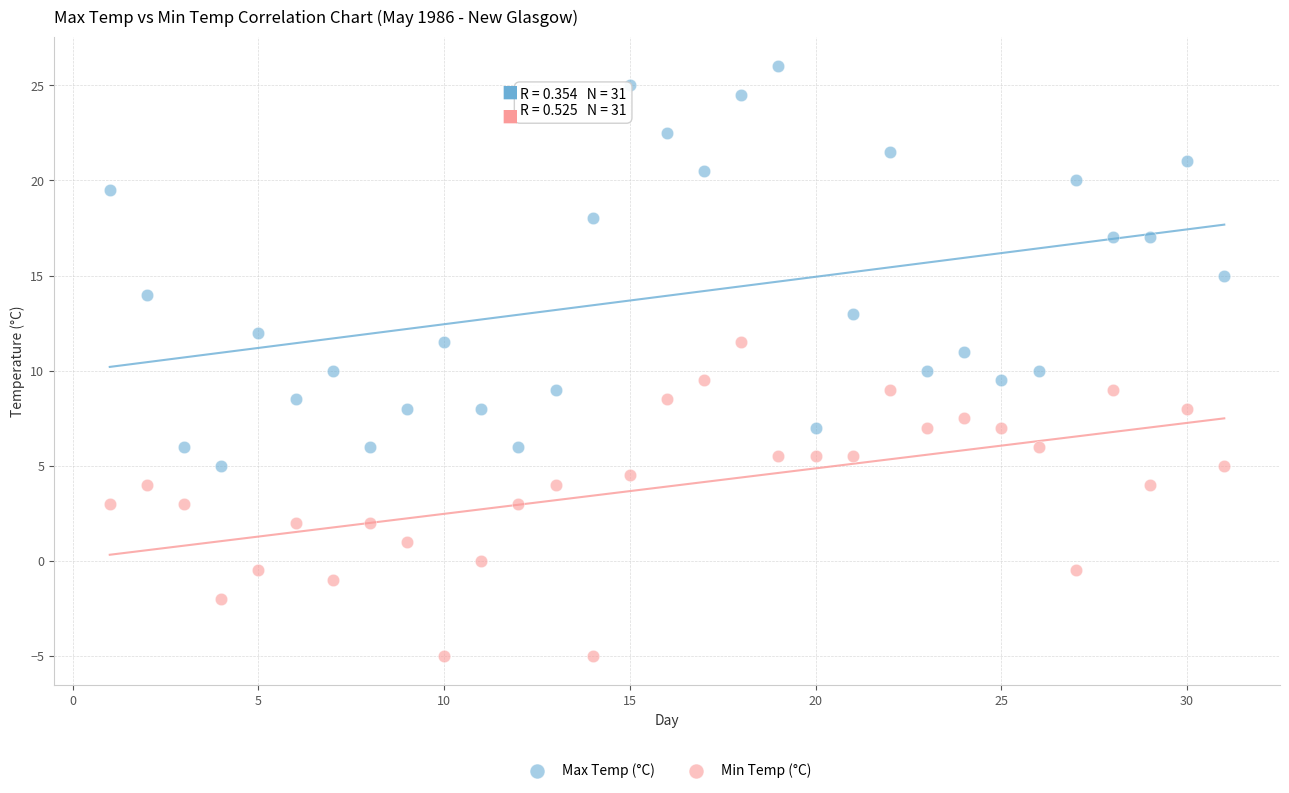

Which series reaches the maximum Y coordinate?

Max Temp (°C)